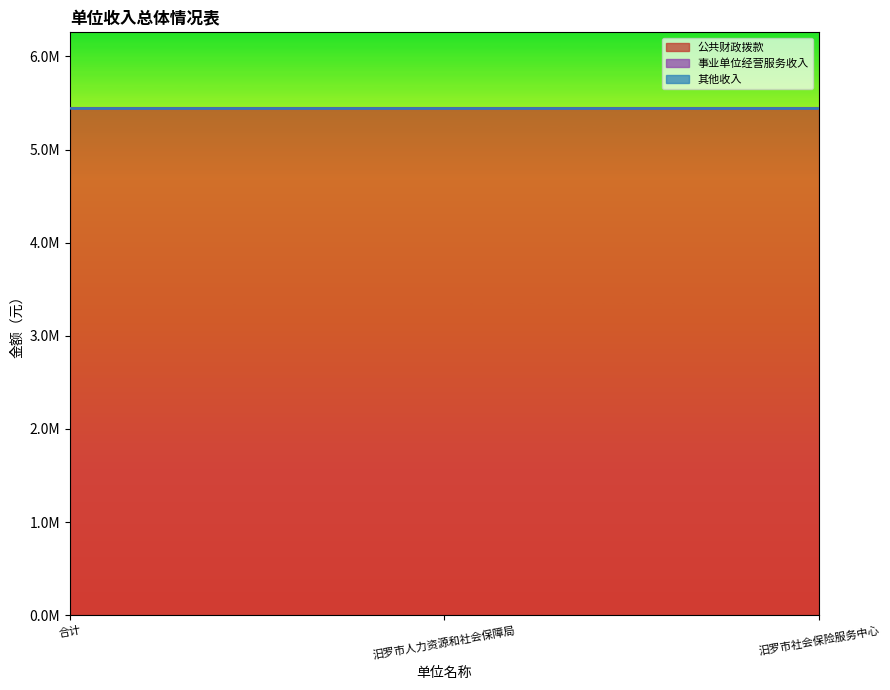

How many 事业单位经营服务收入 values are between 0 and 16?

3